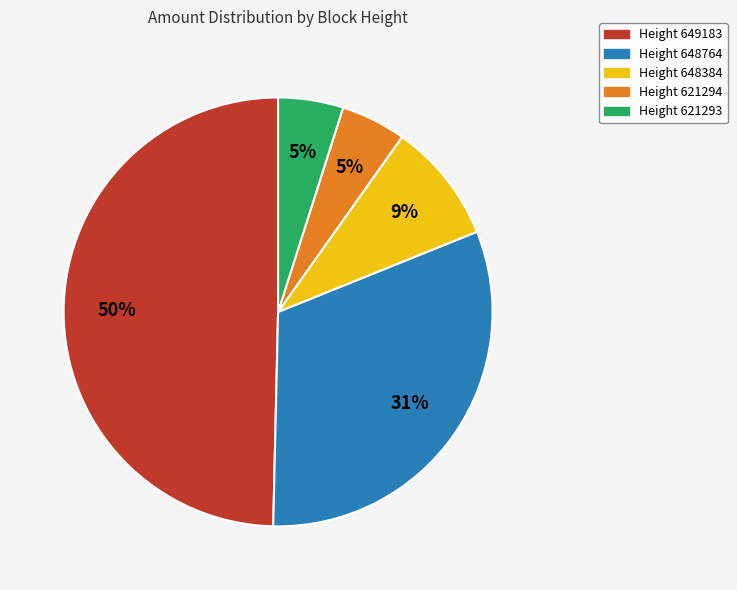

How many slices are in this pie chart?

5